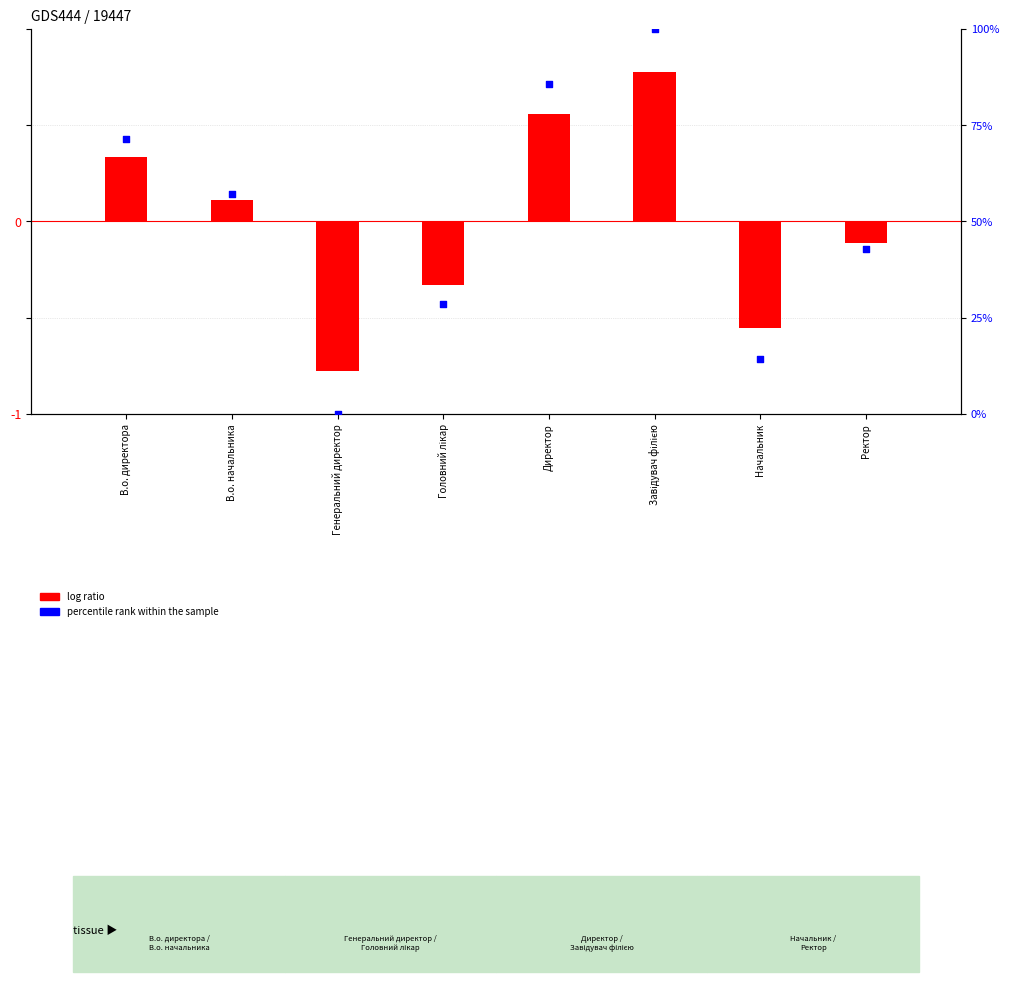

What is the total value across all series at Завідувач філією?

100.8